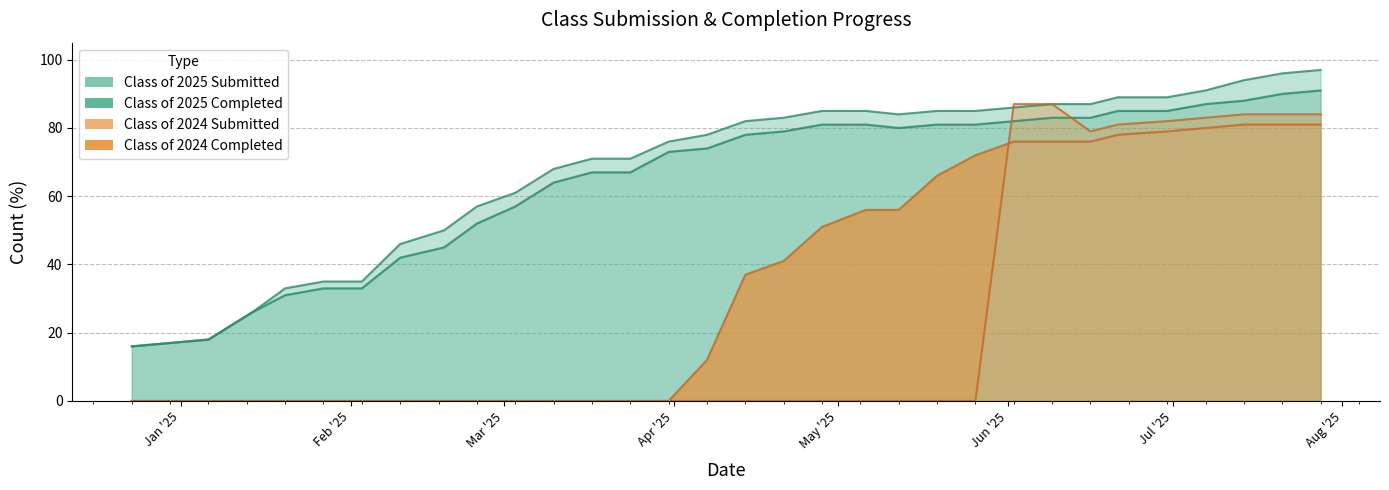

Which series has the largest range (max minus min)?

Class of 2024 Submitted